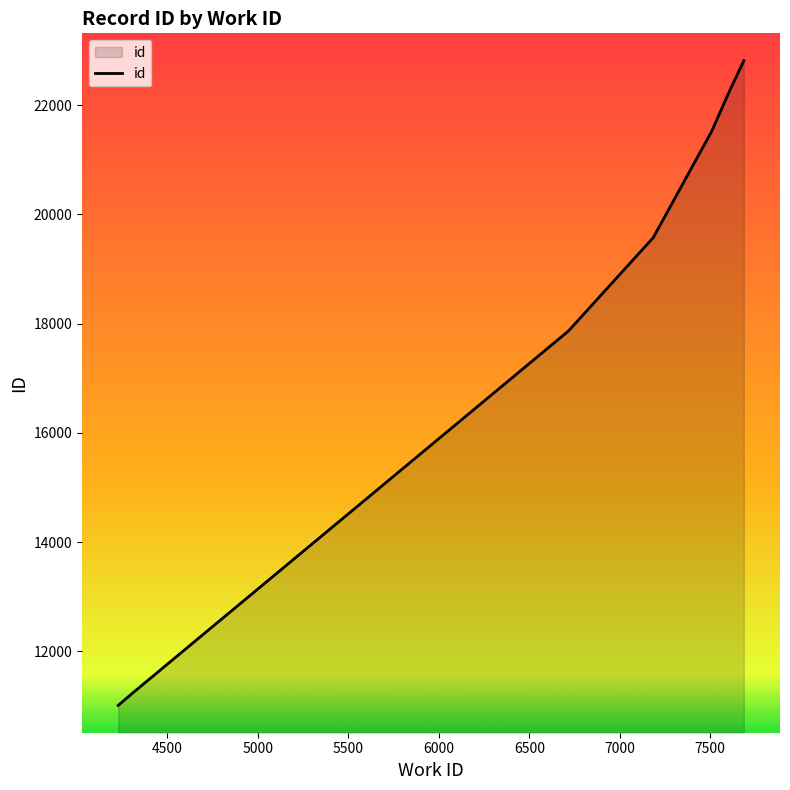

What is the change in value from 4500 to 7500?

+10283